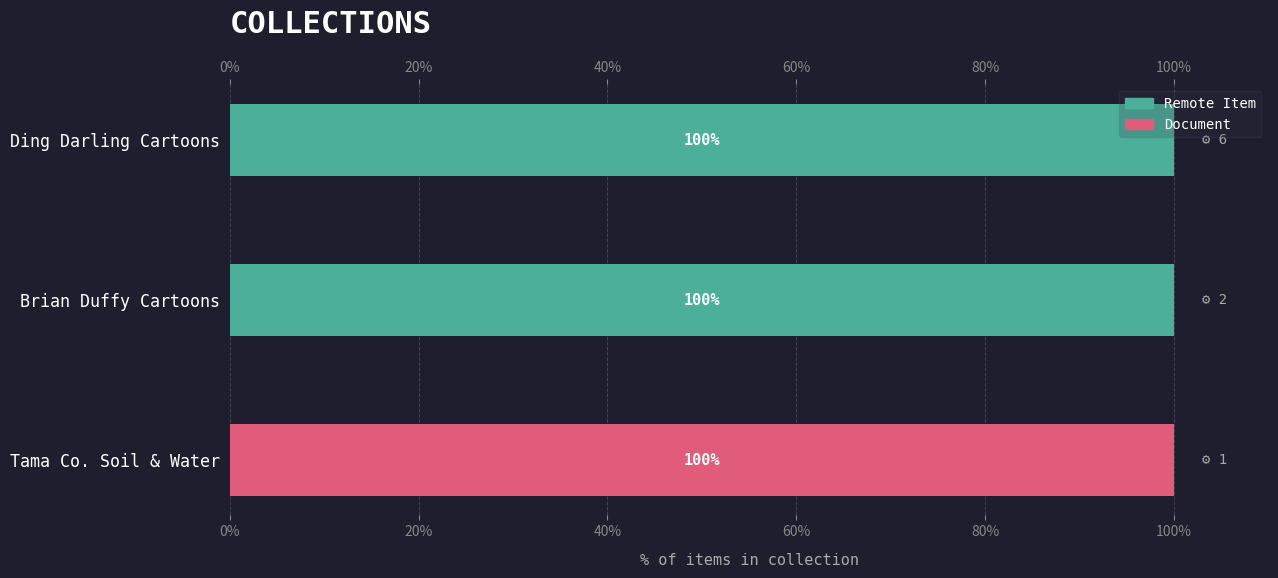

How many values in Remote Item are above zero?

2